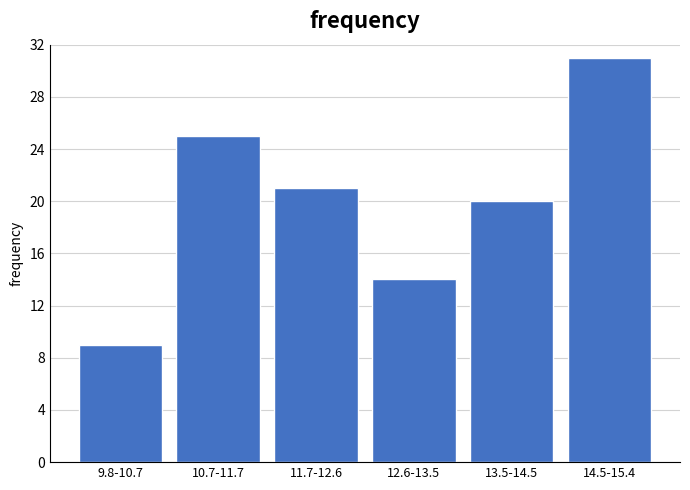

Reading right to left, extract all data points from this chart.

31	20	14	21	25	9